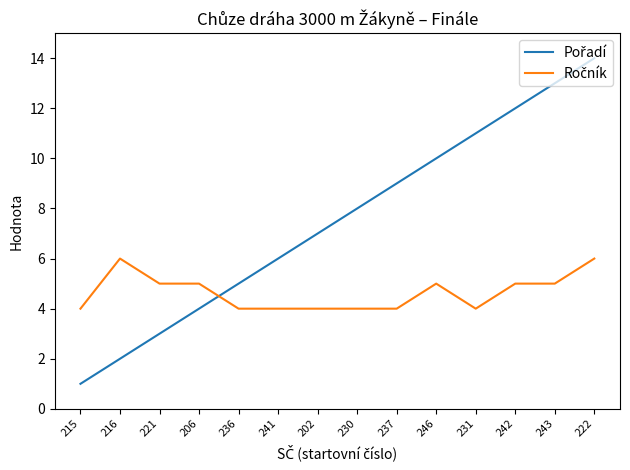

How many lines are shown in the chart?

2